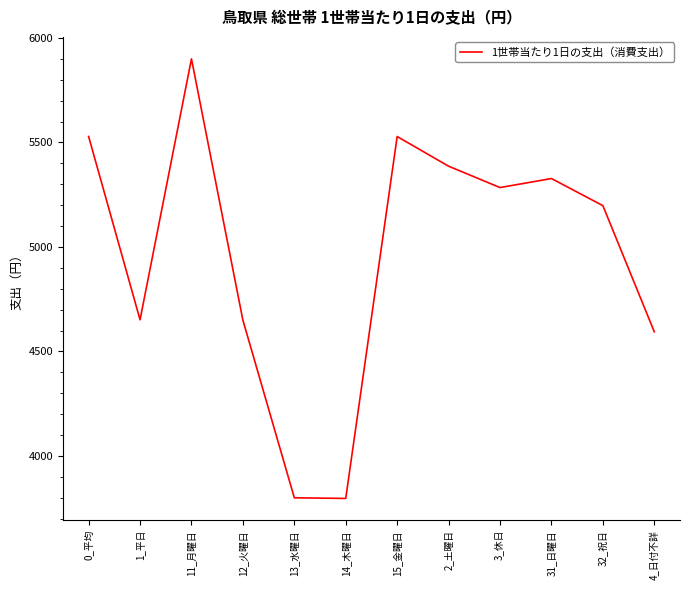

What is the difference between the maximum and minimum values?

2103.8